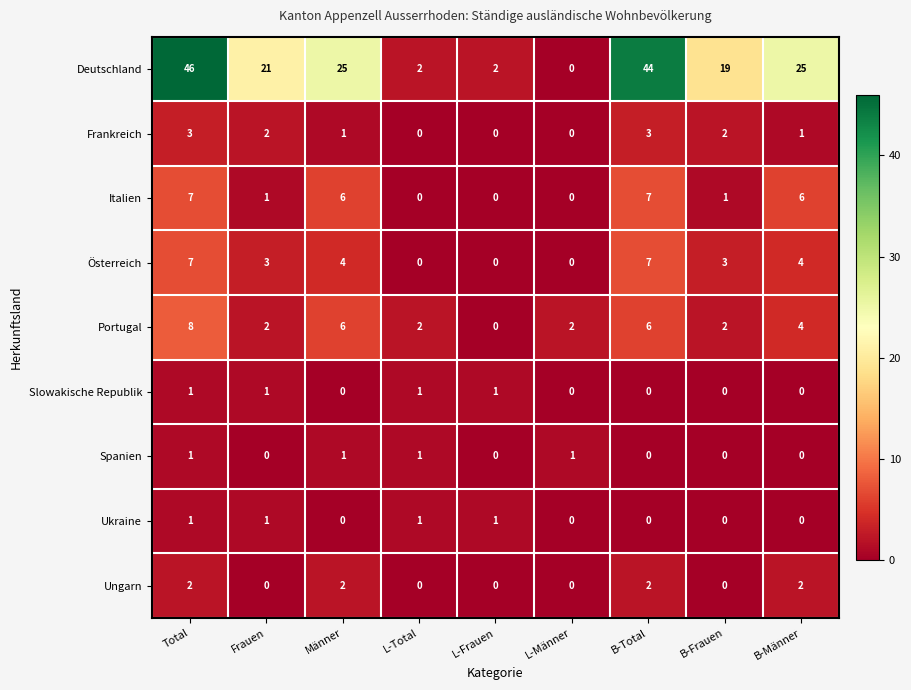

Which series has the widest spread of values?

Deutschland